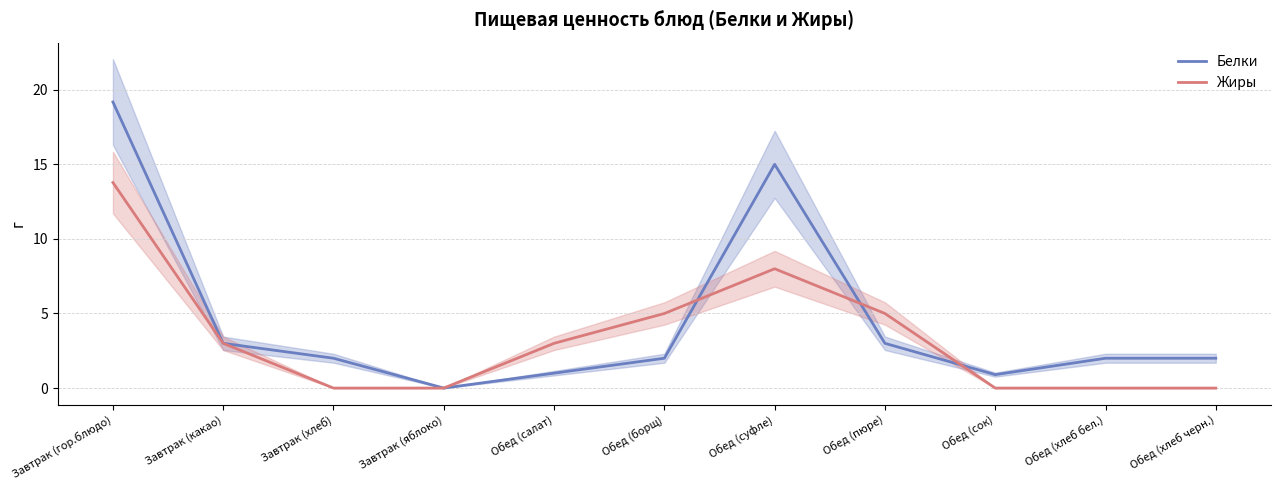

What is the average value of the Белки series?

4.6